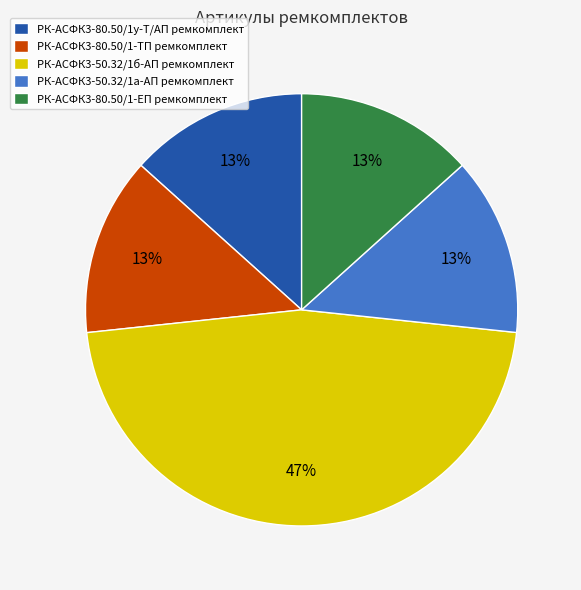

To the nearest percent, what portion does РК-АСФК3-80.50/1-ЕП ремкомплект represent?

13%